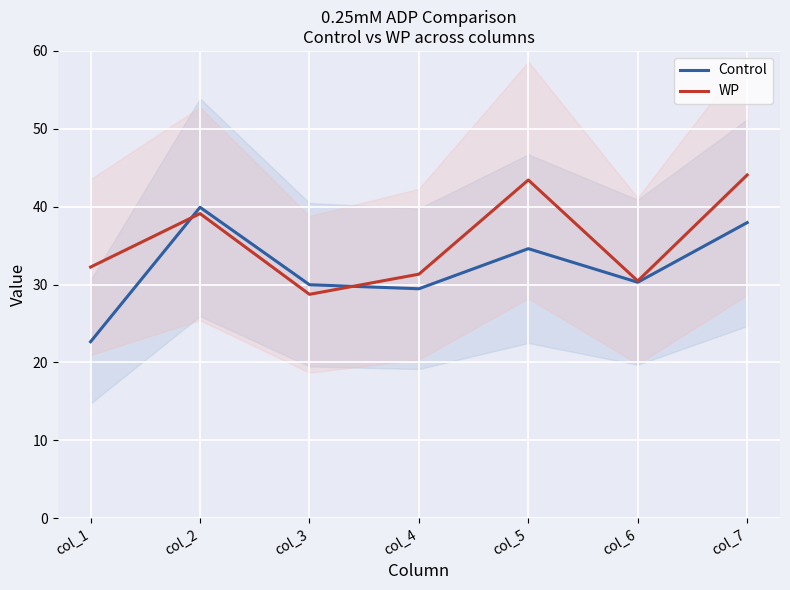

Rank the categories by WP value from lowest to highest.

col_3, col_6, col_4, col_1, col_2, col_5, col_7